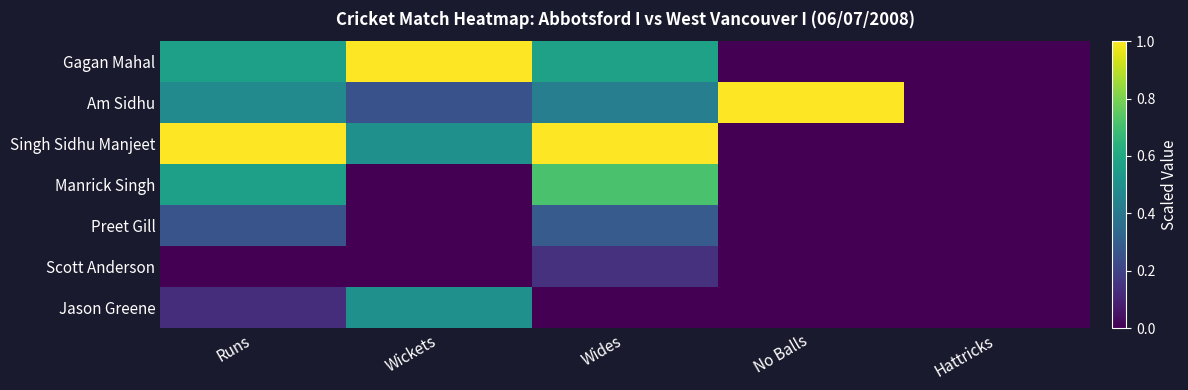

Which has a higher value, Wickets or No Balls?

Wickets